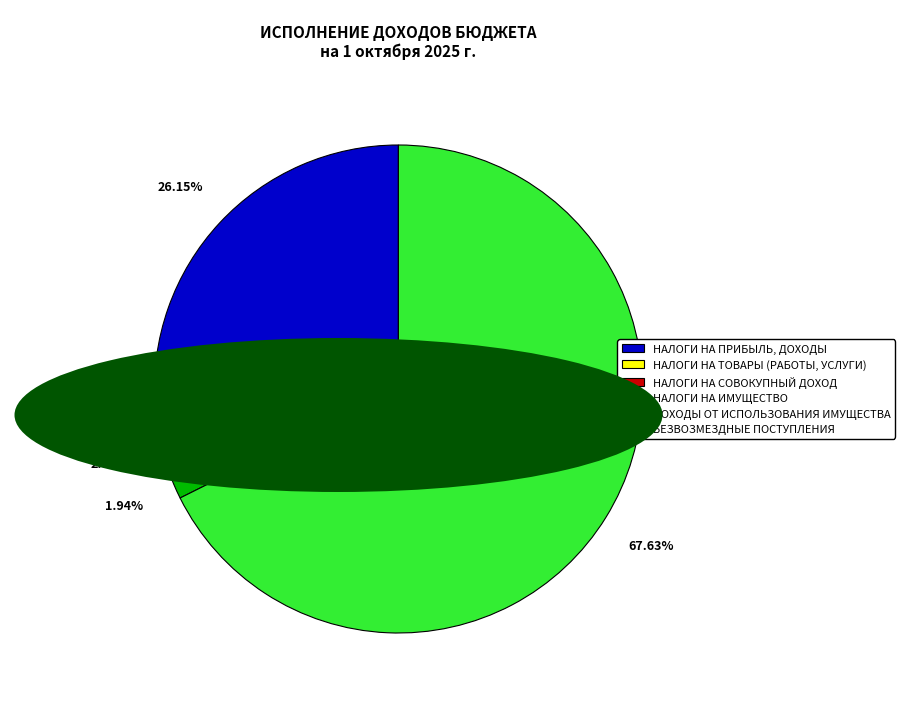

Does any single category account for the majority?

Yes